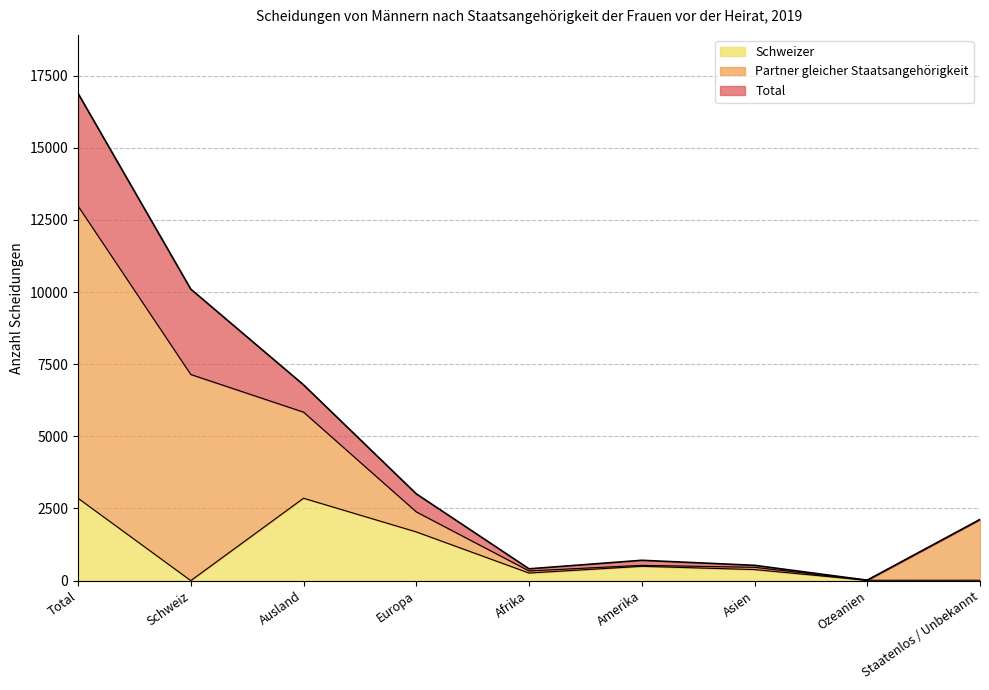

How many values in Schweizer are above zero?

8